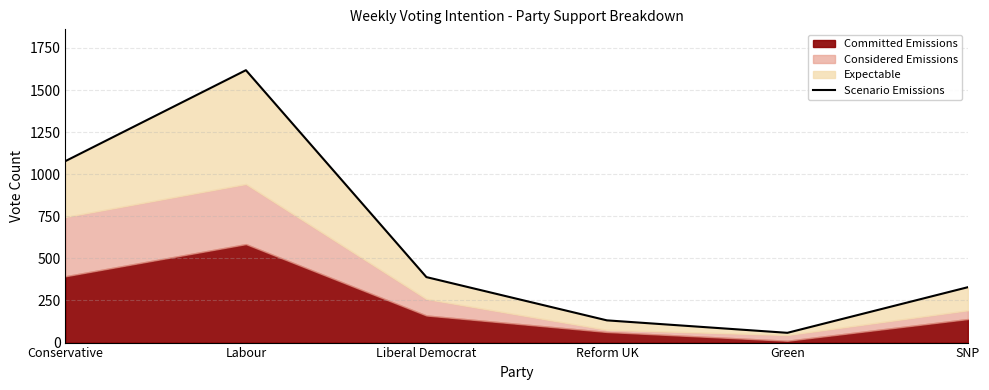

What is the value of the 3rd point from the left?

389